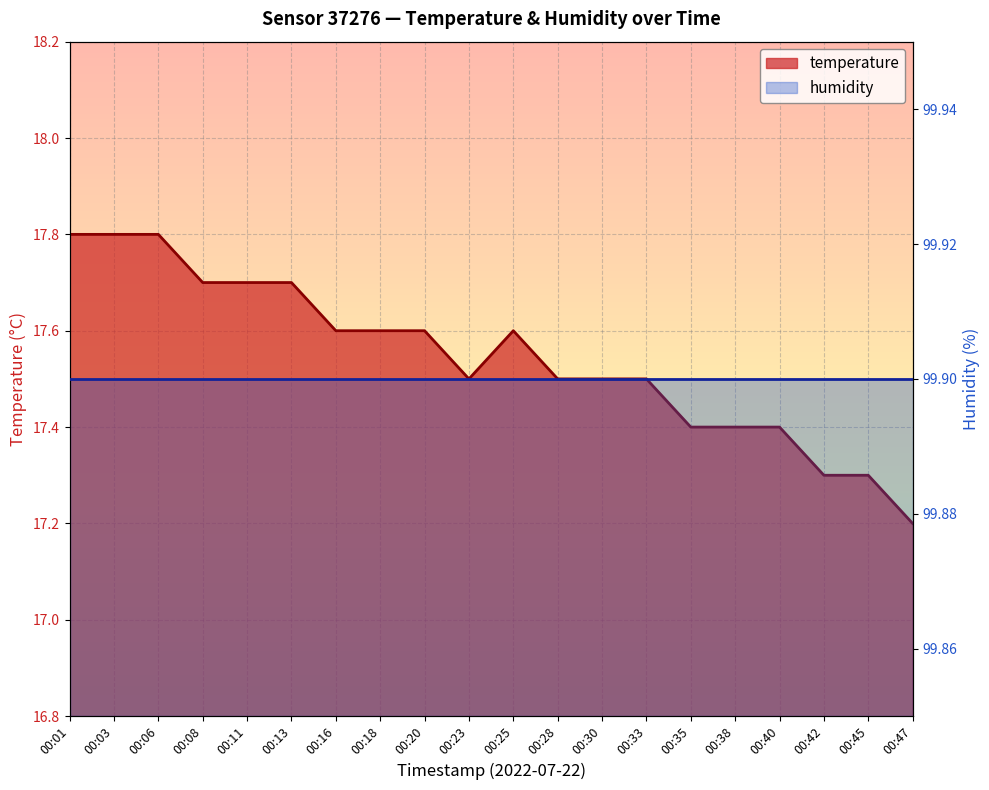

What is the sum of all values?

350.9